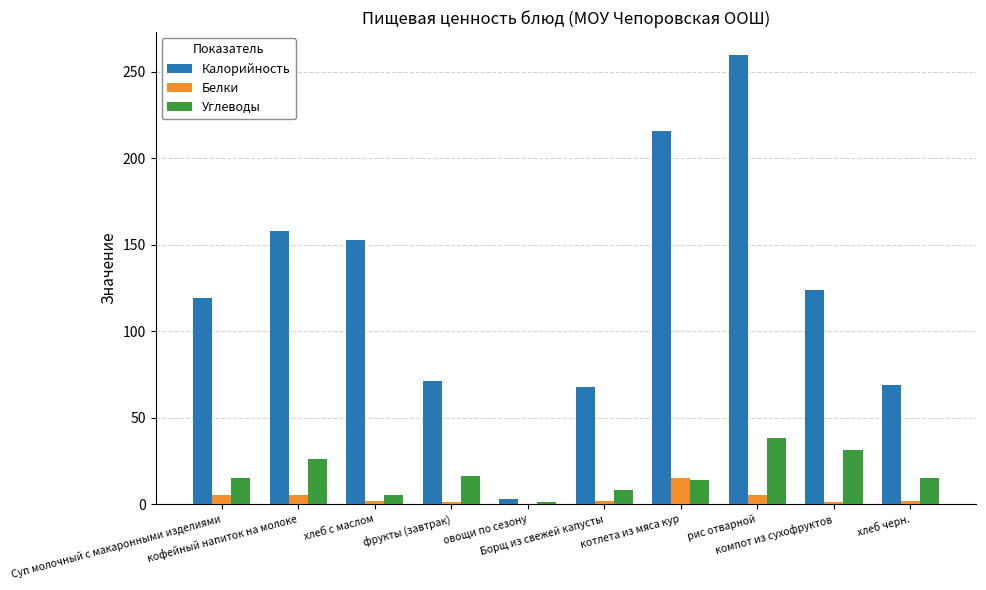

Which series has the largest total across all categories?

Калорийность